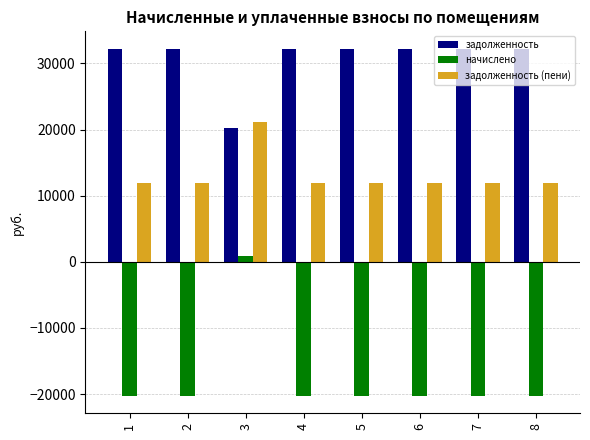

Reading left to right, transcribe all the data shown in this chart.

задолженность: 32238.0	32238.0	20293.6	32238.0	32238.0	32238.0	32238.0	32238.0
начислено: -20289.5	-20289.5	822.7	-20289.5	-20289.5	-20289.5	-20289.5	-20289.5
задолженность (пени): 11948.5	11948.5	21116.3	11948.5	11948.5	11948.5	11948.5	11948.5